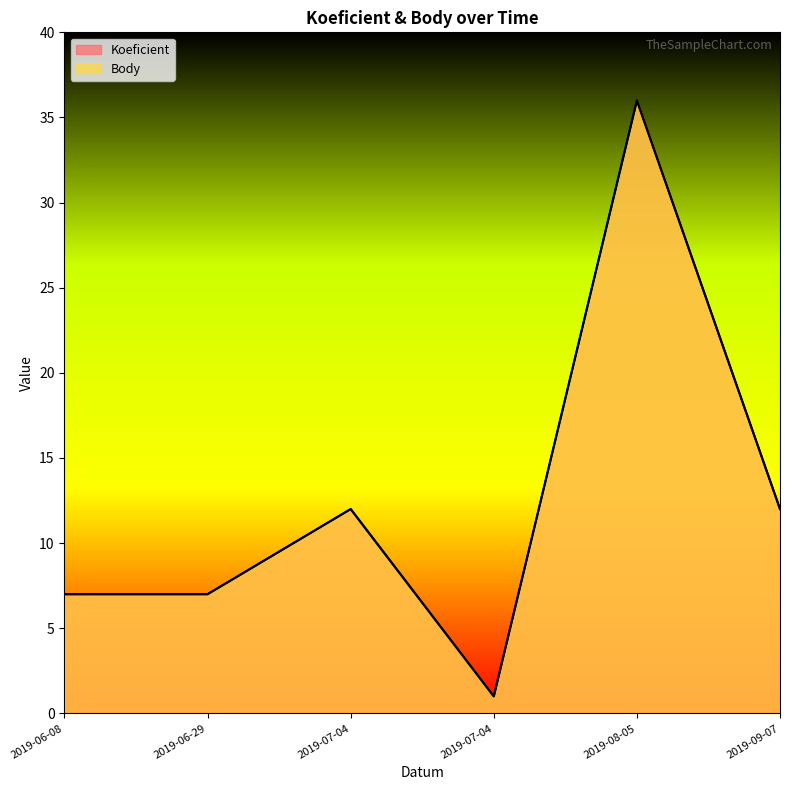

What are all the series names shown in the legend?

Koeficient, Body